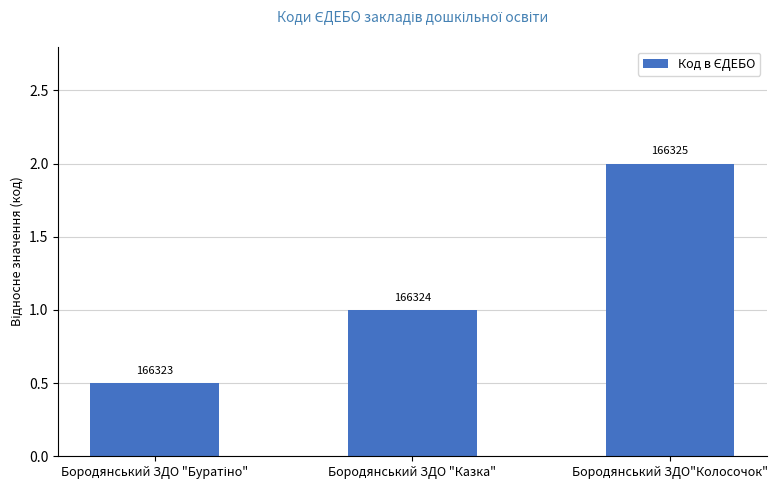

Does the chart contain any negative values?

No